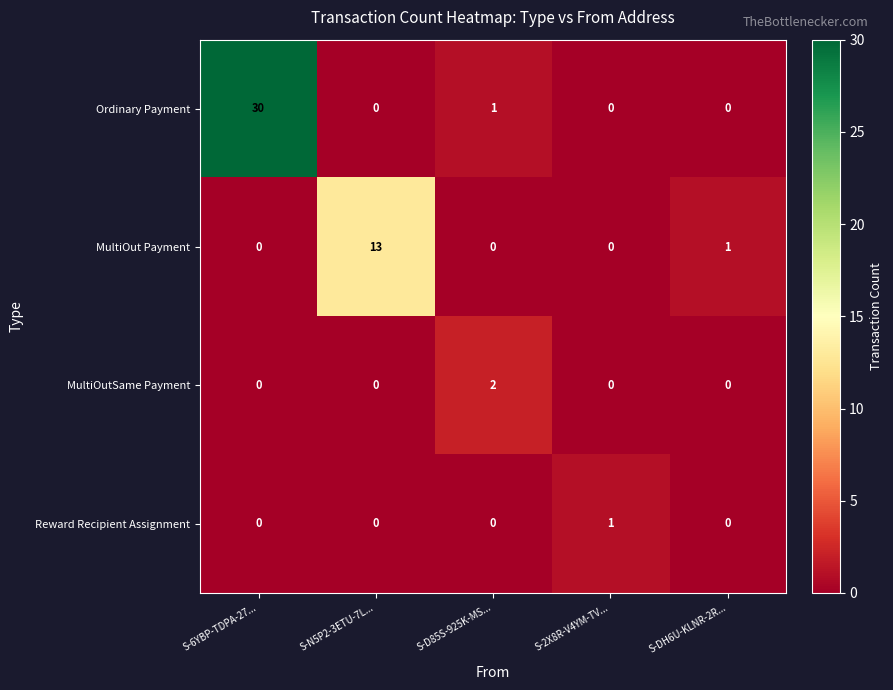

At which label does Ordinary Payment reach its peak?

S-6YBP-TDPA-27...